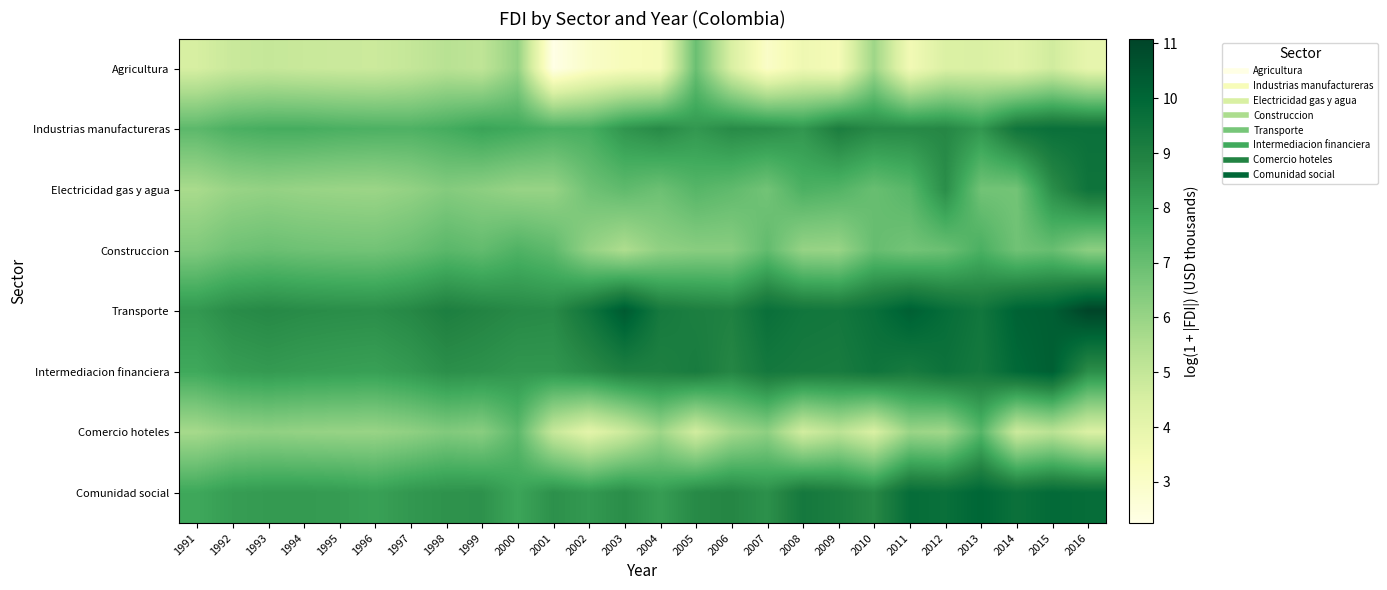

Which category has the highest value across all series?

2016